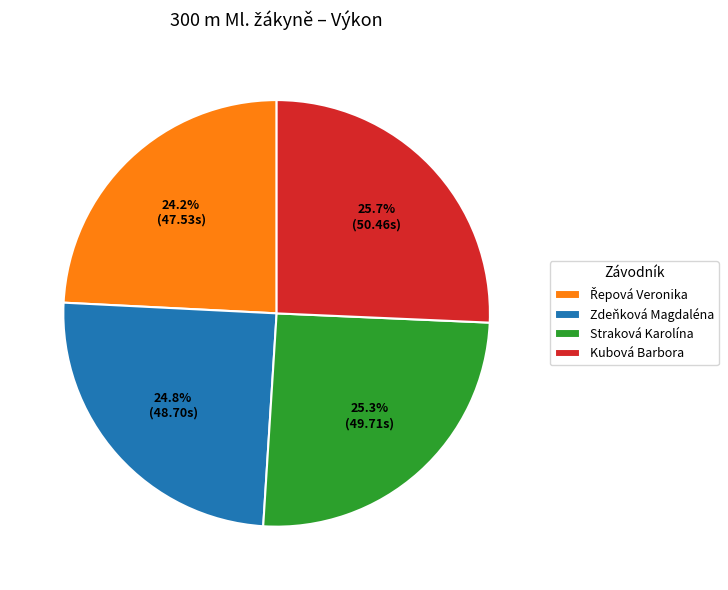

What is the ratio of the value at Zdeňková Magdaléna to the value at Kubová Barbora?

1.0